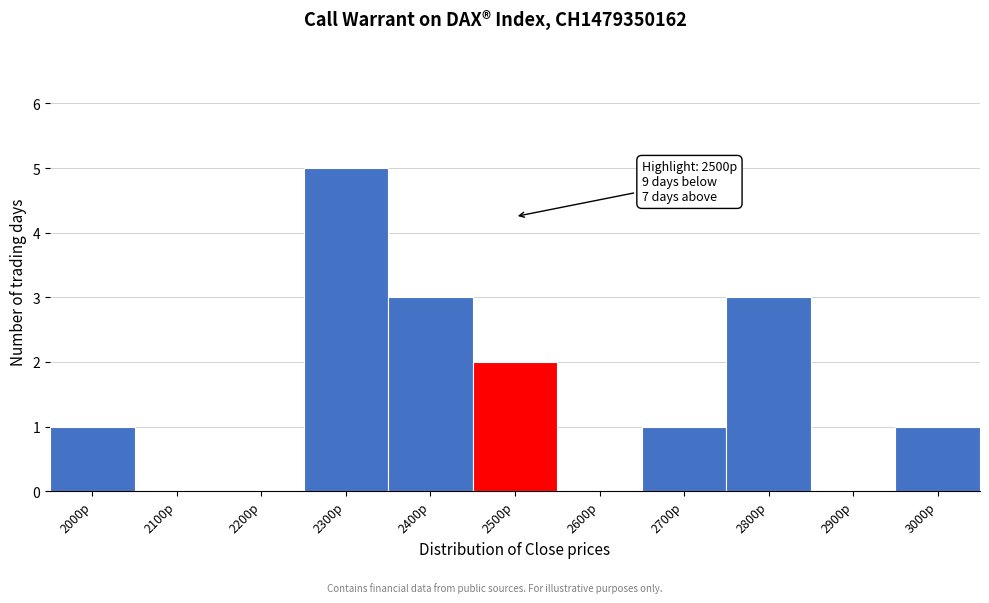

Reading left to right, list all the values displayed in this chart.

2000p=1	2100p=0	2200p=0	2300p=5	2400p=3	2500p=2	2600p=0	2700p=1	2800p=3	2900p=0	3000p=1